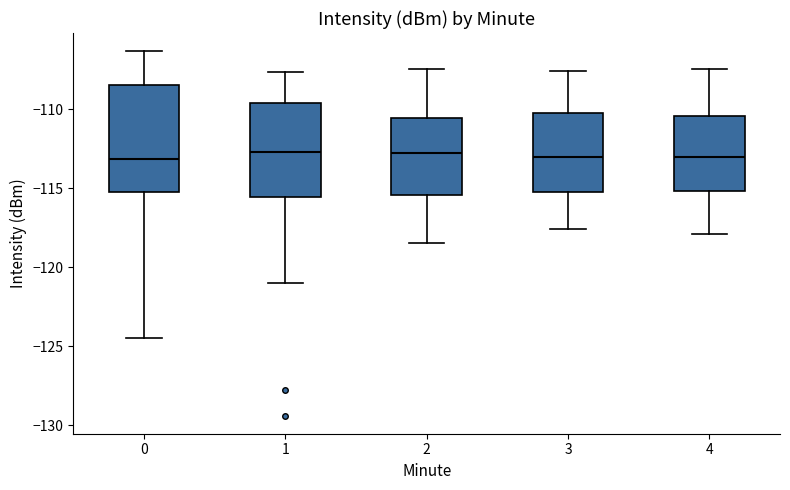

Where is the upper edge of the box at x = 1 on the y-axis? The values are not printed on the chart, so give them approximately, as read against the axis.

-109.5